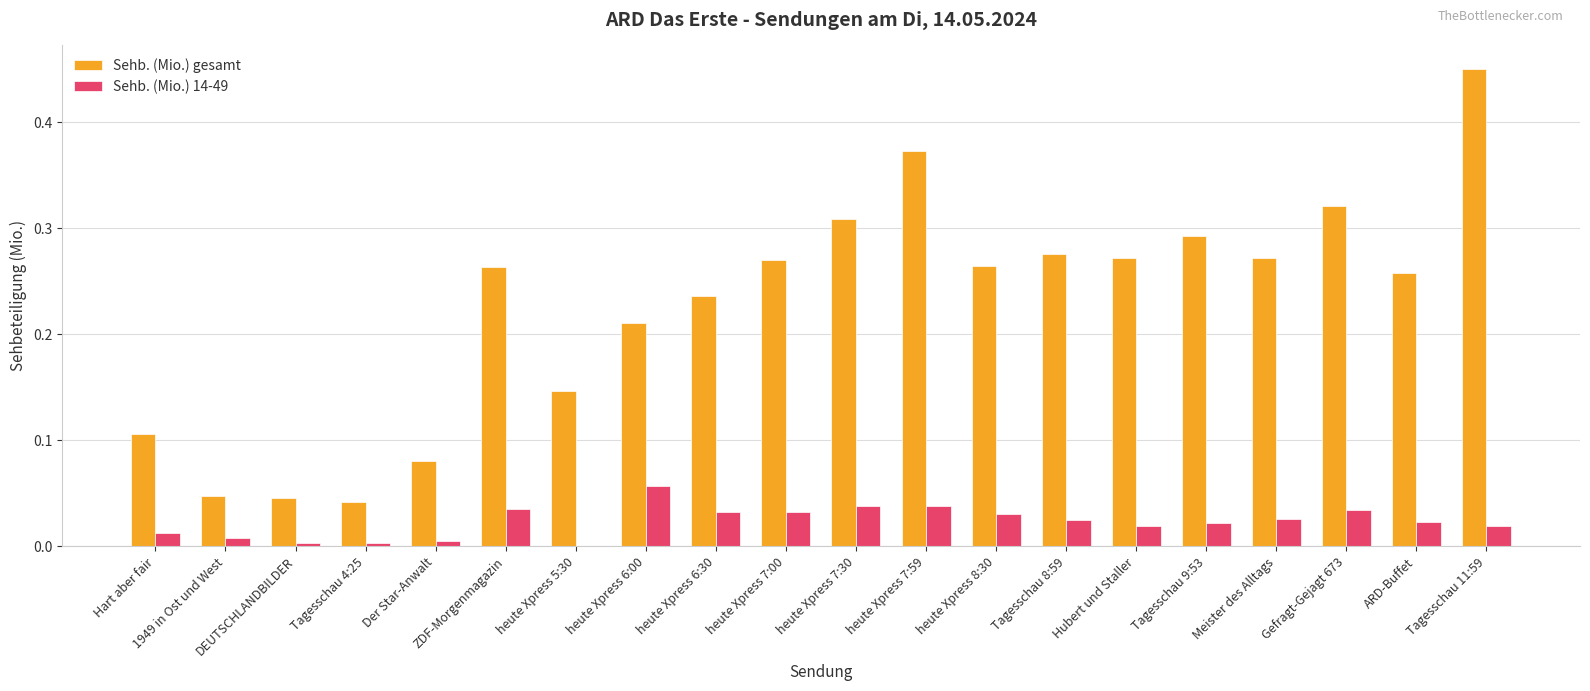

Which series has the largest total across all categories?

Sehb. (Mio.) gesamt